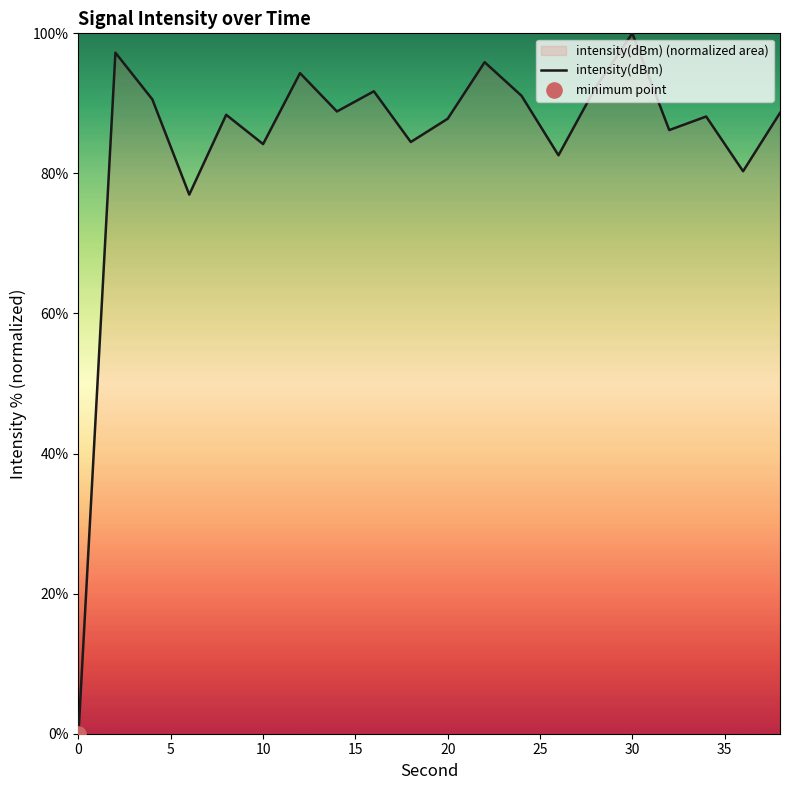

What is the change in value from 0 to 30?

+100.0